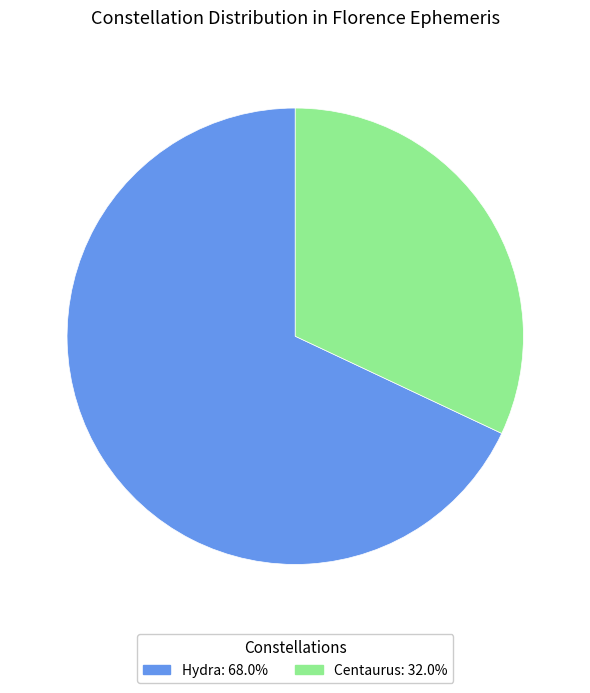

Which category accounts for the majority?

Hydra